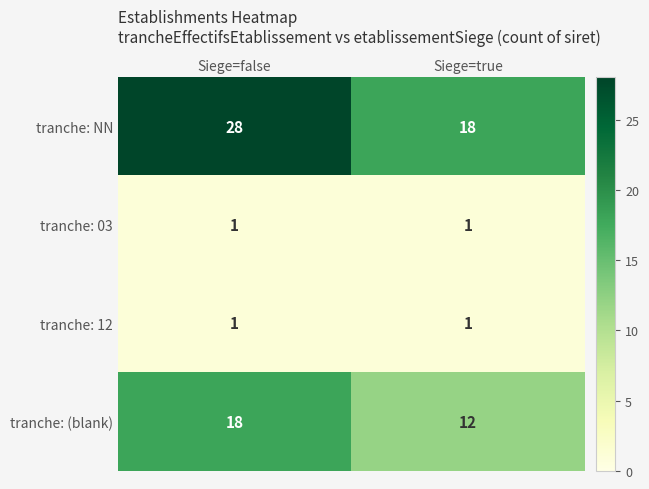

Which series has the largest total across all categories?

tranche: NN